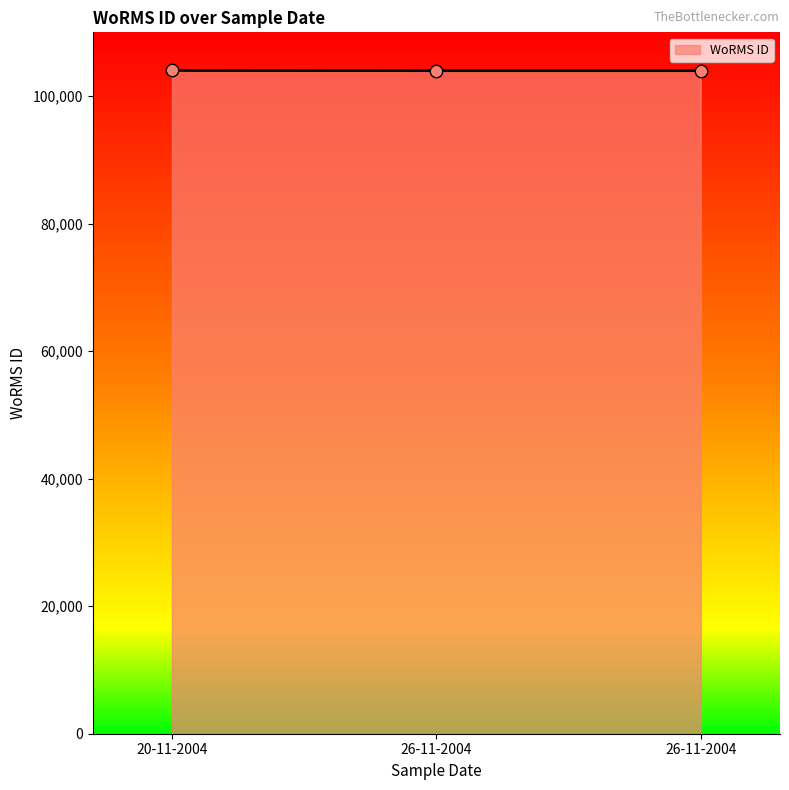

Between 26-11-2004 and 26-11-2004, which is larger?

26-11-2004